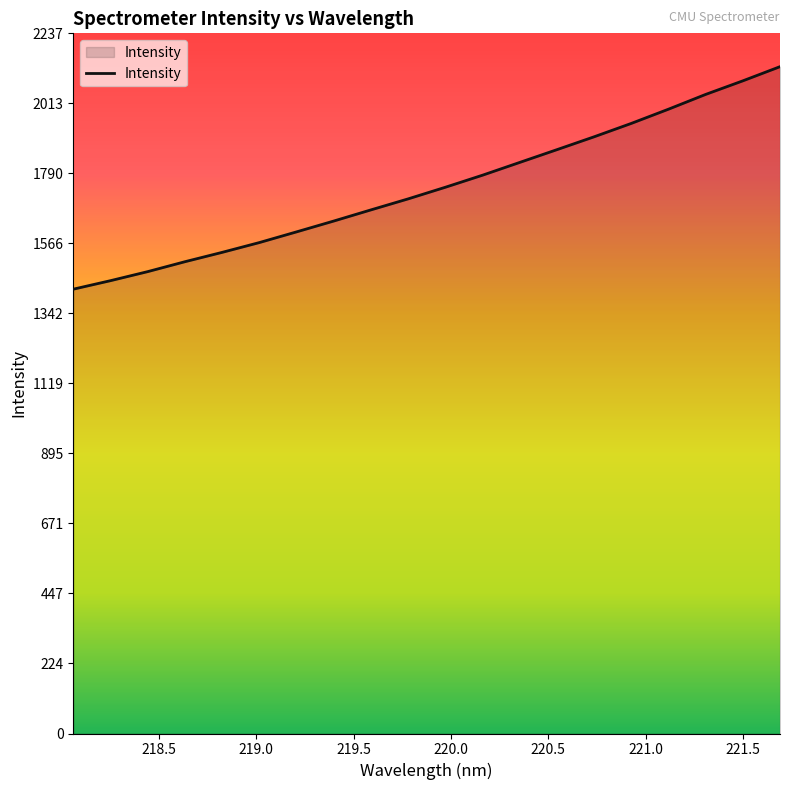

What is the difference between the maximum and second lowest values?

683.7